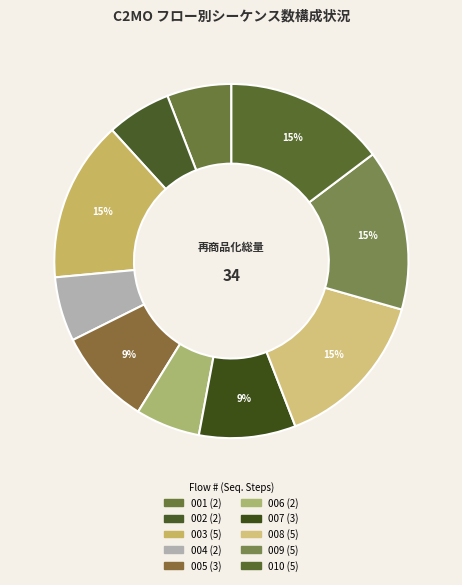

How many segments does this pie chart have?

10